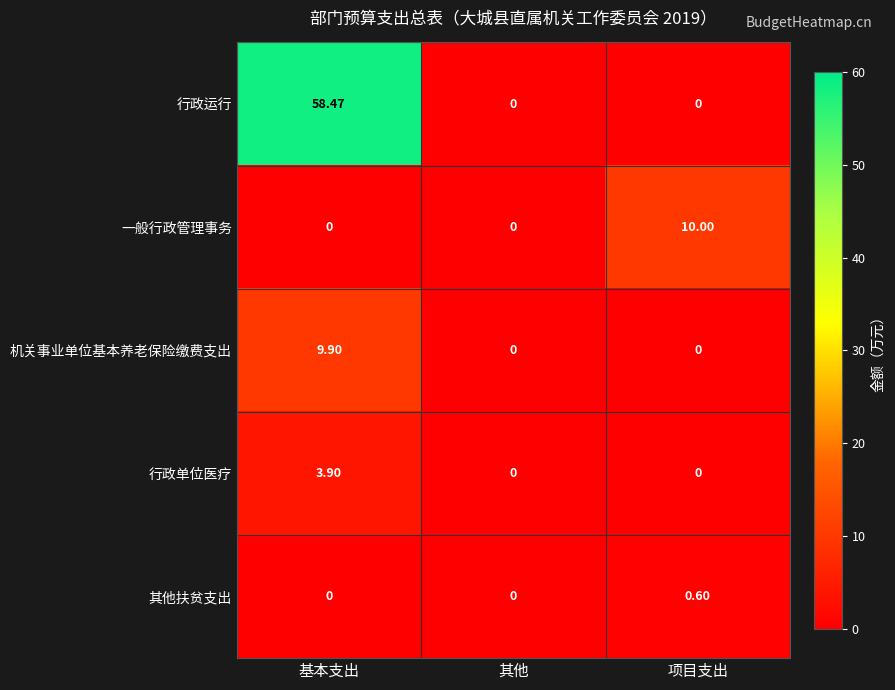

Which series has the largest total across all categories?

行政运行